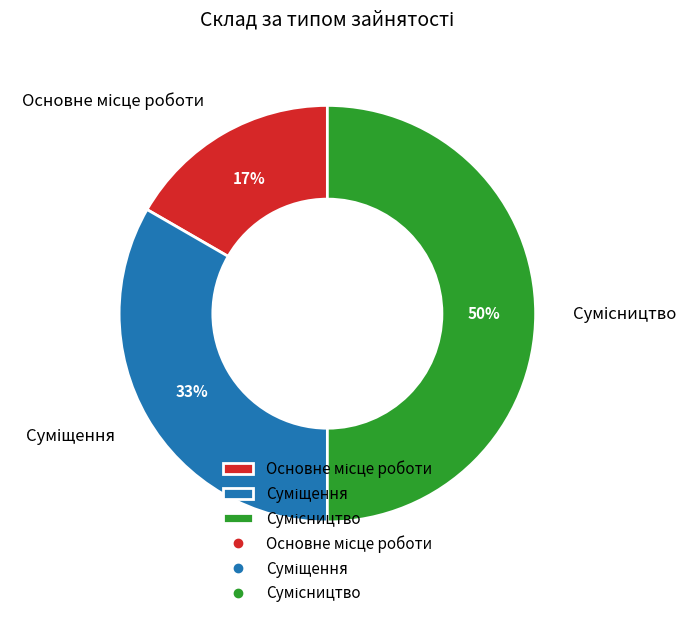

To the nearest percent, what is the average slice percentage?

33%